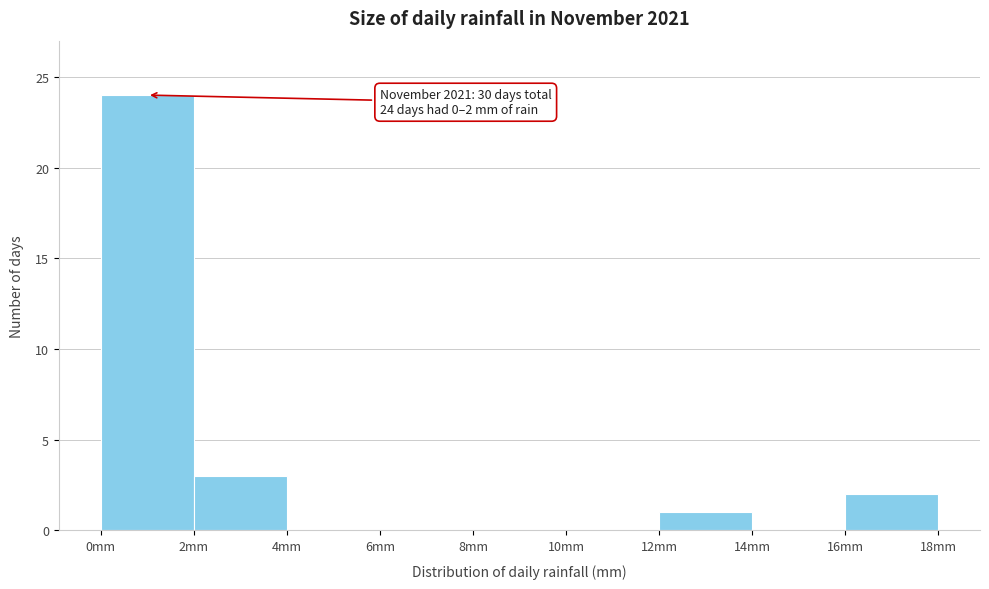

Over which range of the x-axis is the bar tallest?

0 to 2